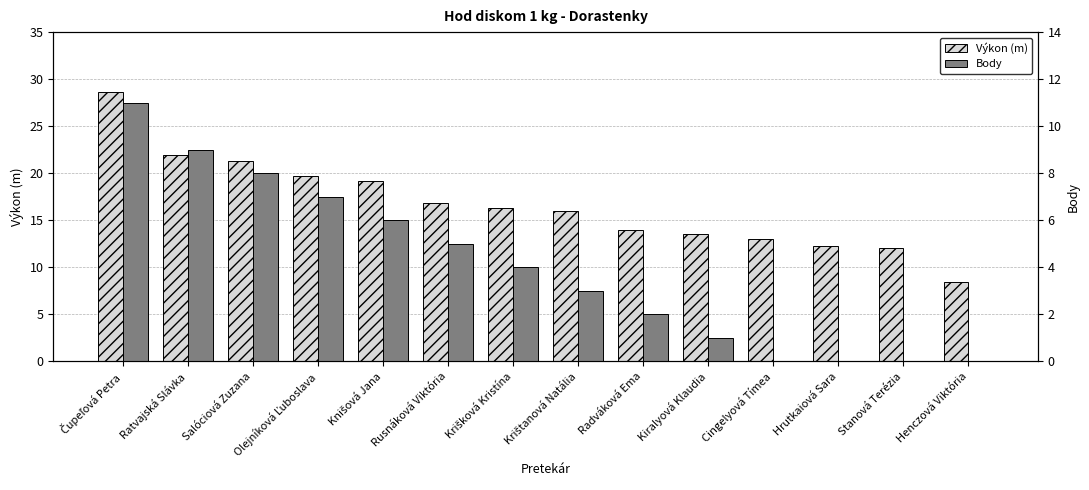

What are all the series names shown in the legend?

Výkon (m), Body